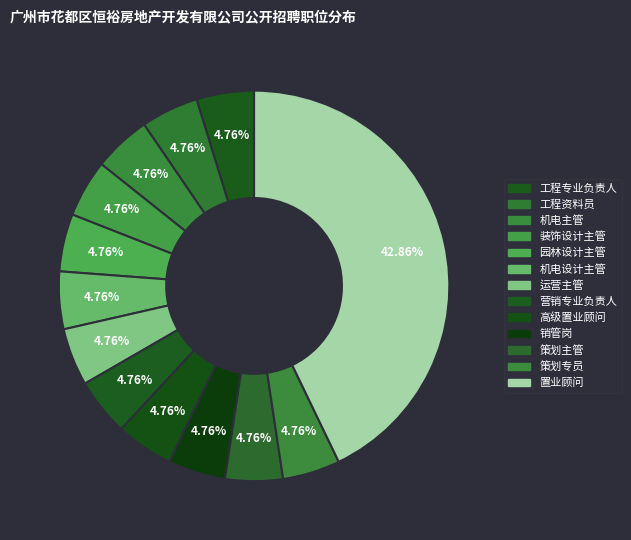

How many slices are in this pie chart?

13